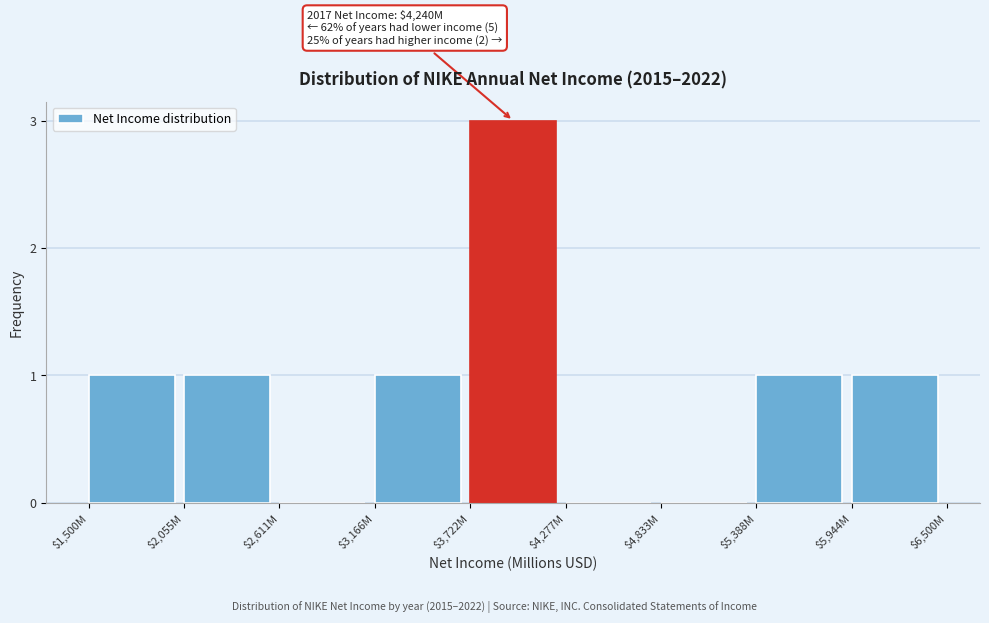

The value at $1,500M is 1. True or false?

True